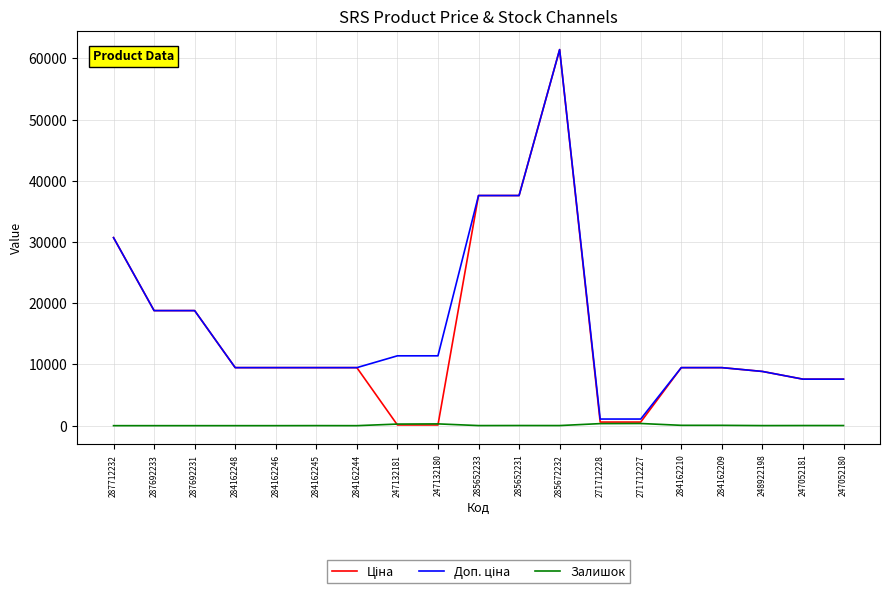

Does the chart have visible grid lines?

Yes